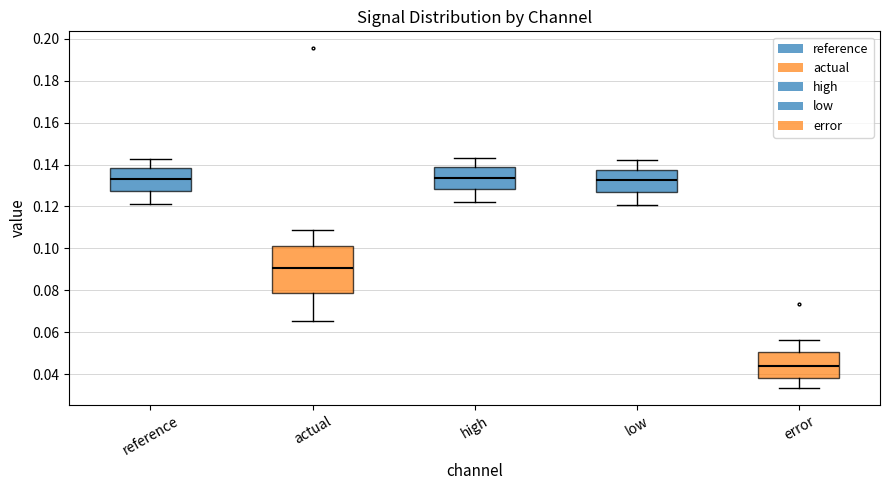

Comparing the boxes themselves (not the whiskers), which one is the tallest?

actual